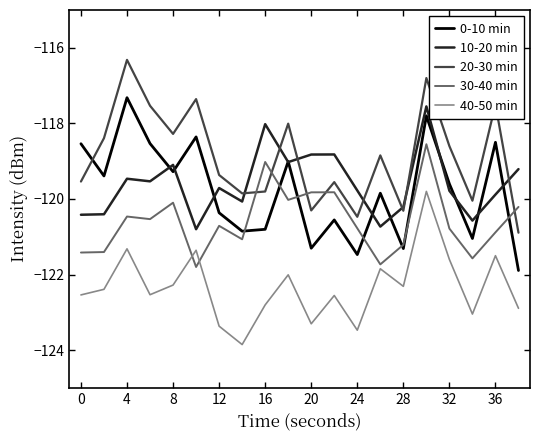

True or false: 20-30 min and 40-50 min cross at least once.

False